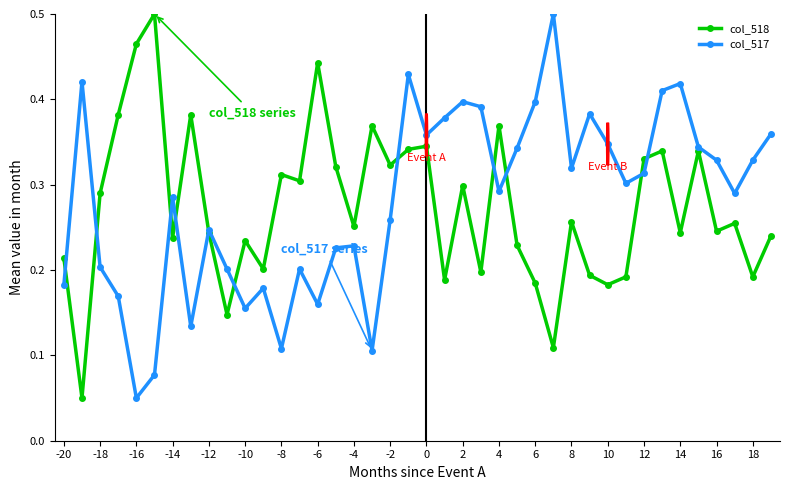

At how many categories does at least one series exceed 0?

40